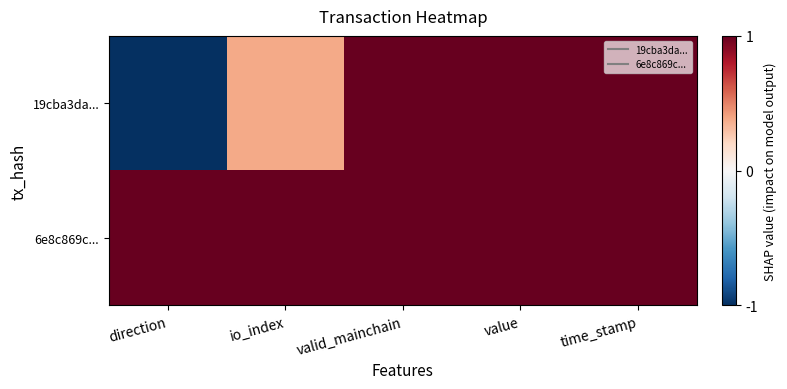

How many distinct data groups are displayed?

2